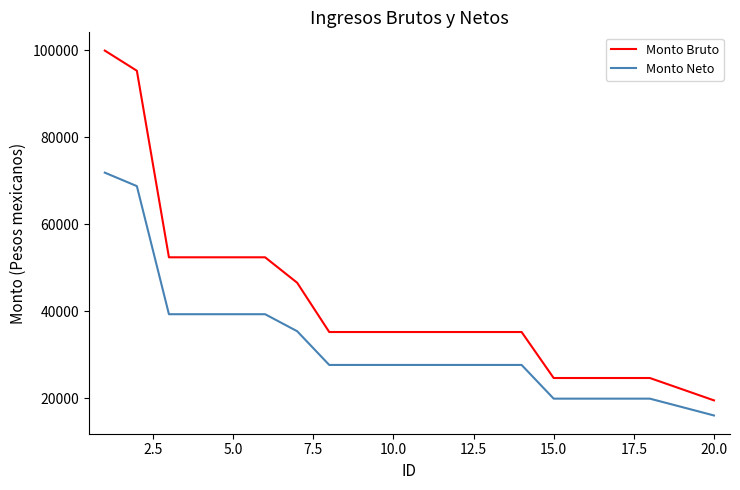

What is the minimum value for Monto Bruto?

19528.0